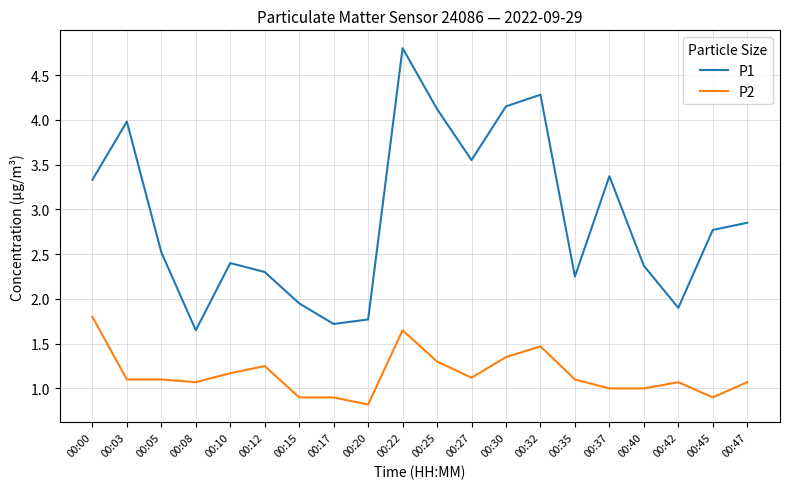

True or false: P2 and P1 cross at least once.

False